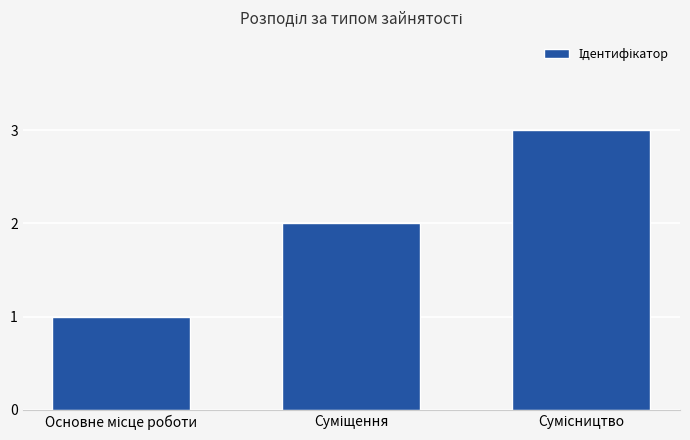

How many data points are less than 2?

1